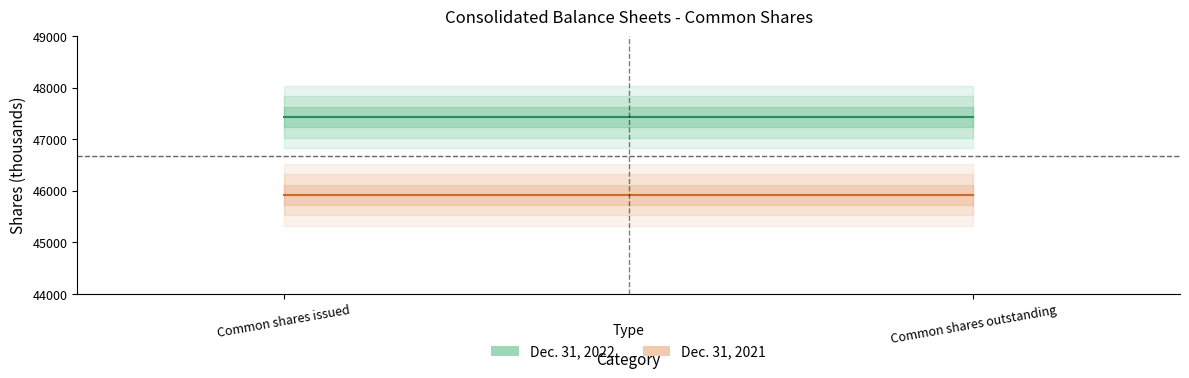

Between Common shares issued and Common shares outstanding, which series saw the biggest shift?

Dec. 31, 2022